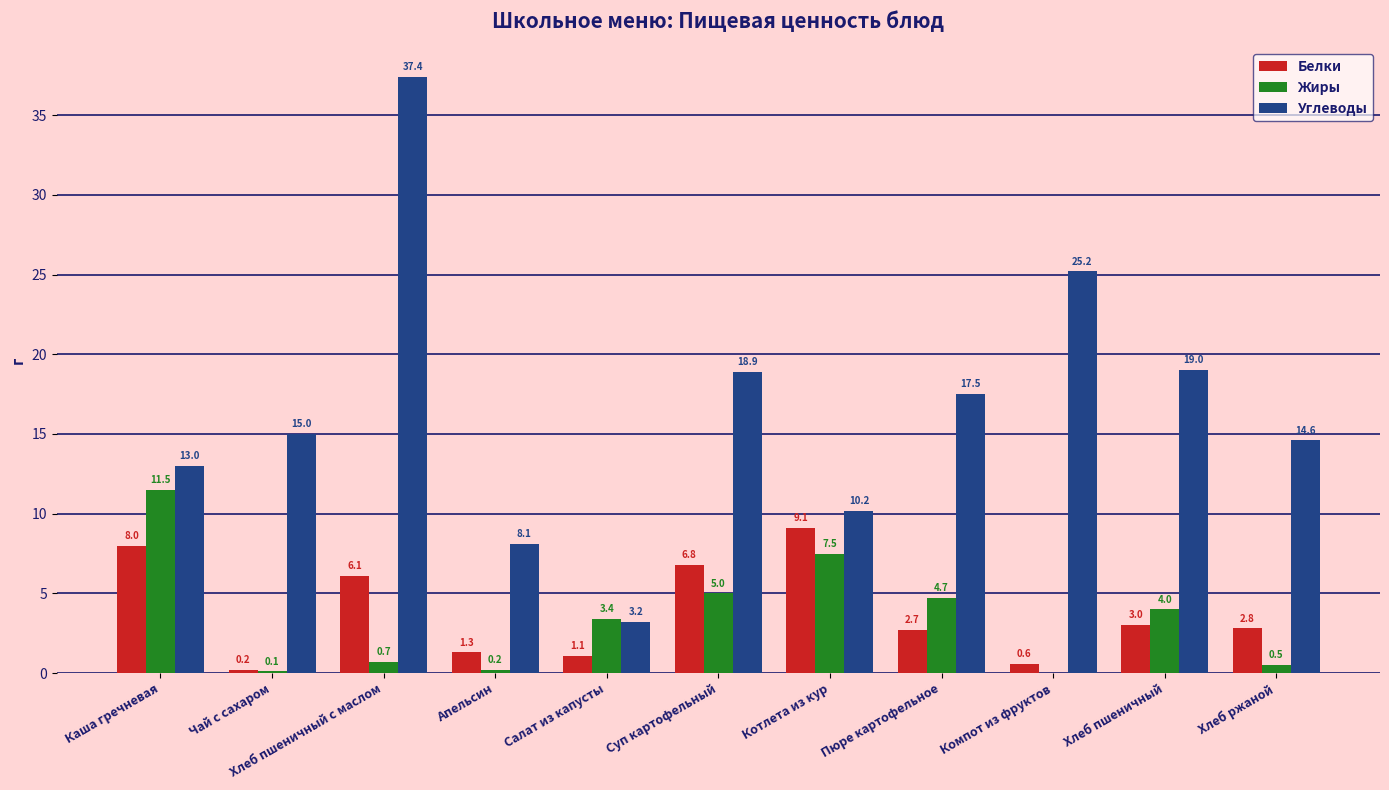

At which label does Белки first exceed 2?

Каша гречневая